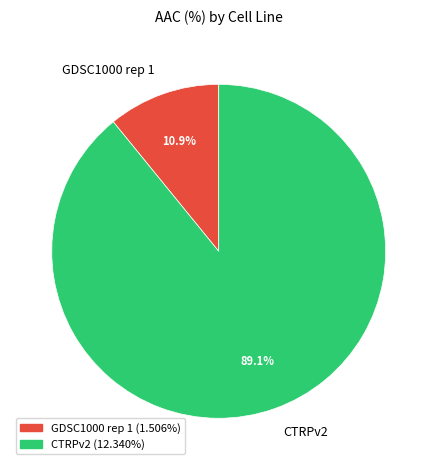

What is the largest slice in the pie chart?

CTRPv2